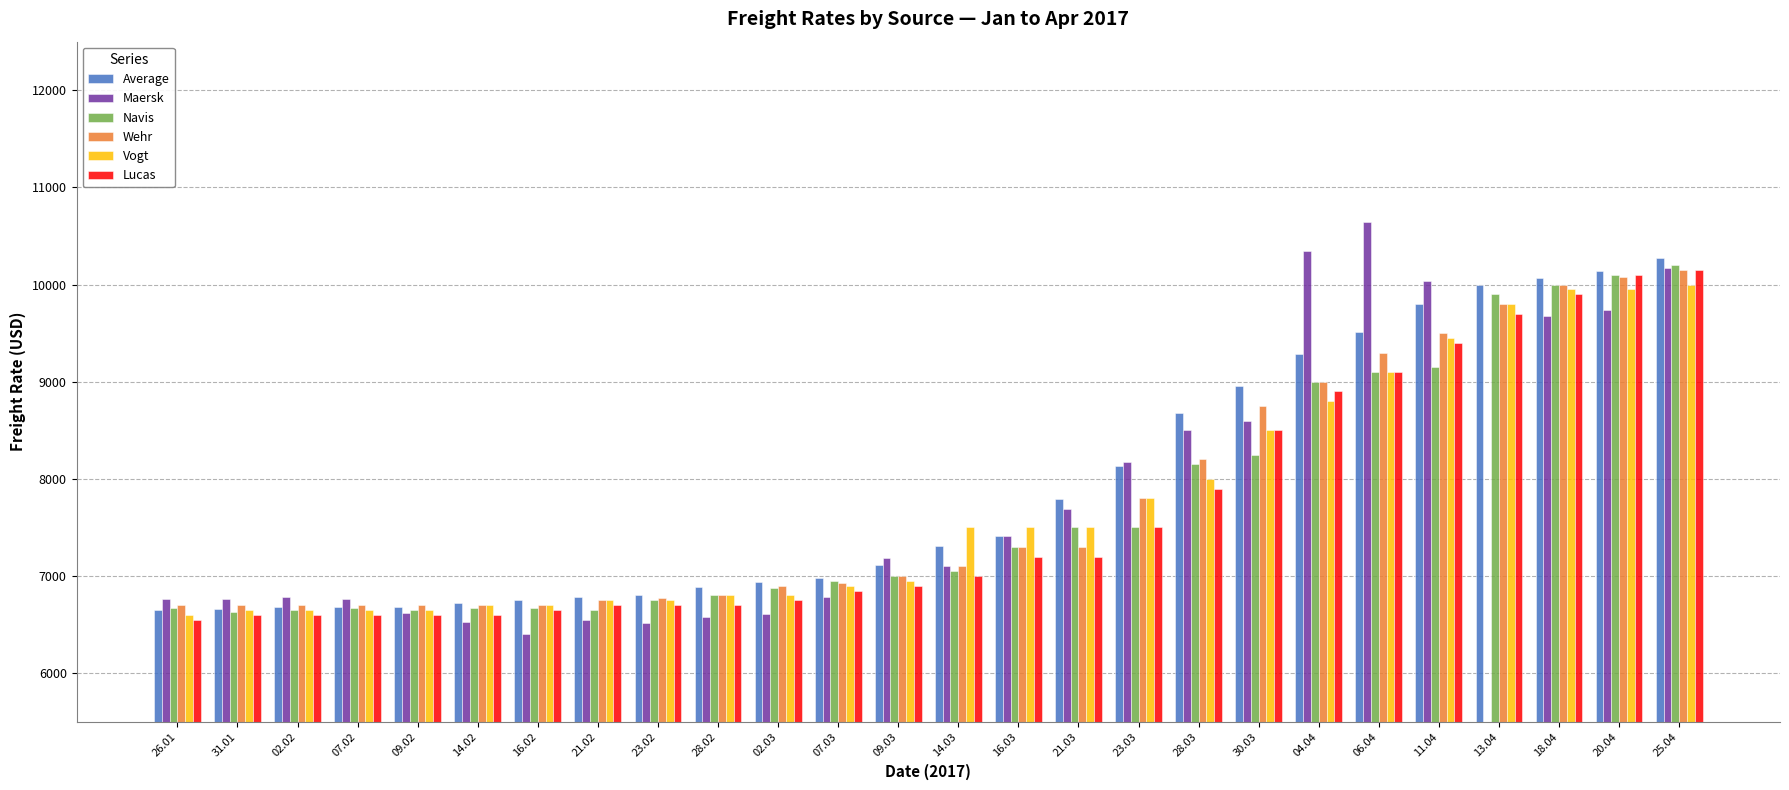

Count the number of categories in the chart.

26